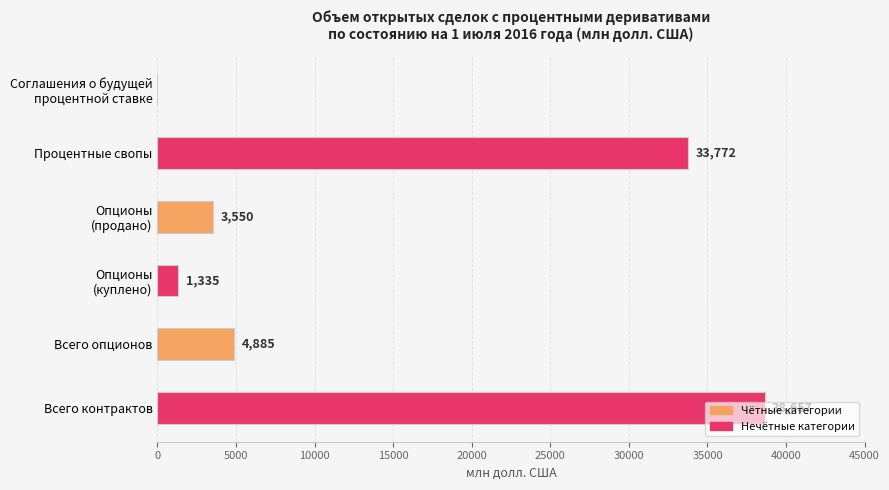

Where is the data nearest to the value 19328?

Всего опционов